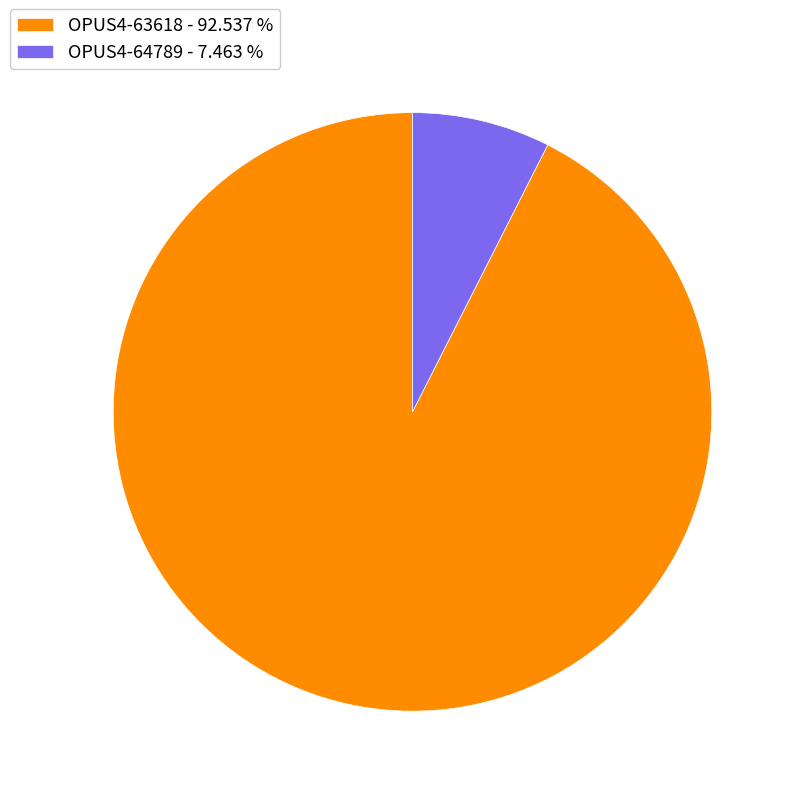

Does OPUS4-63618 represent more than half of the total?

Yes